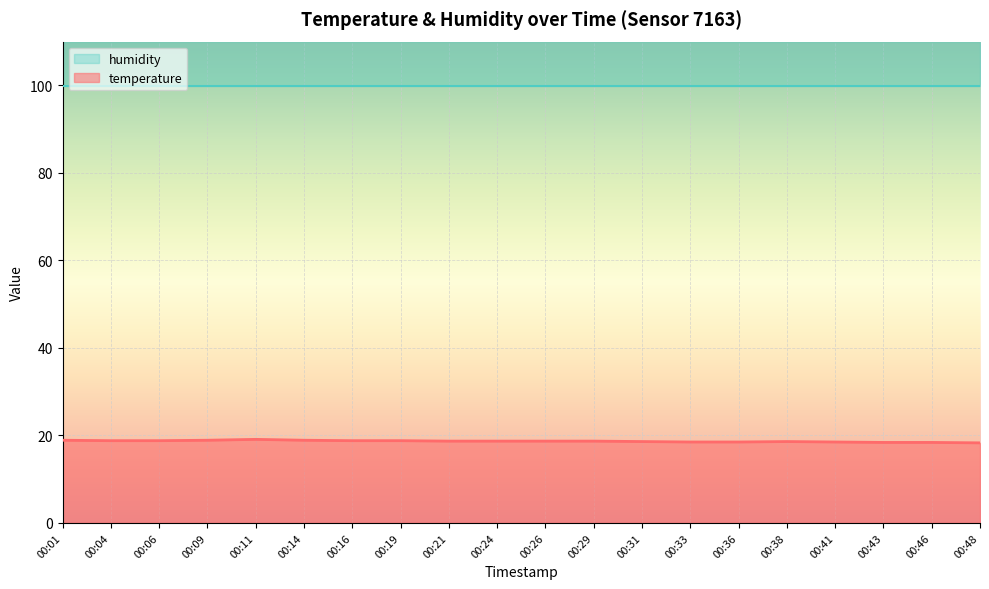

What is the value of the 20th point from the left?

18.3